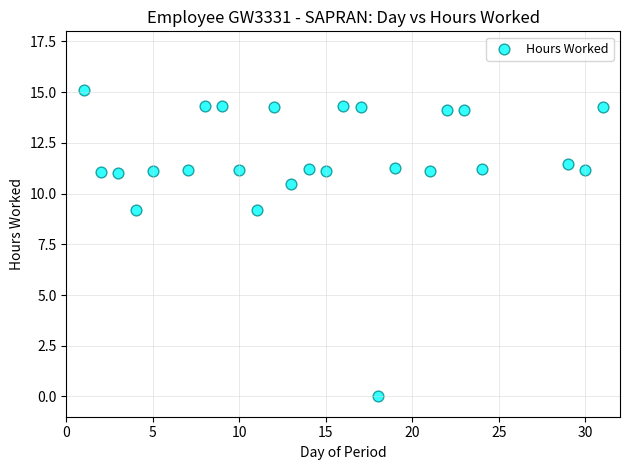

What is the range of X values (max minus min)?

30.0